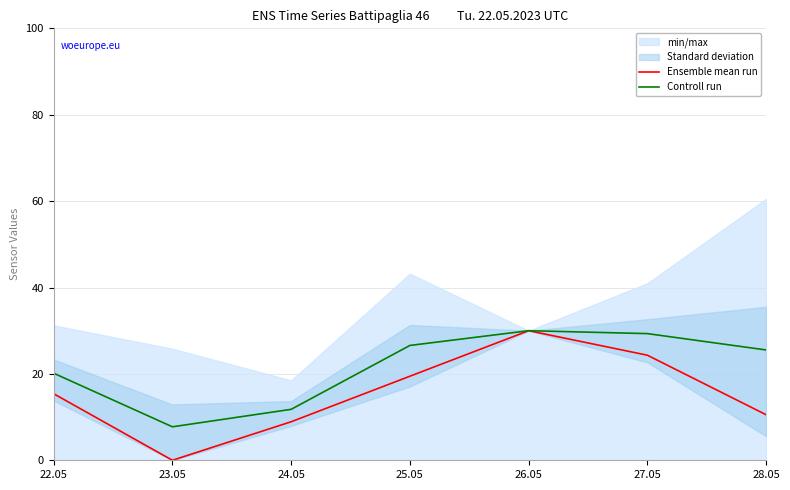

At which category does the chart reach its minimum across all series?

23.05